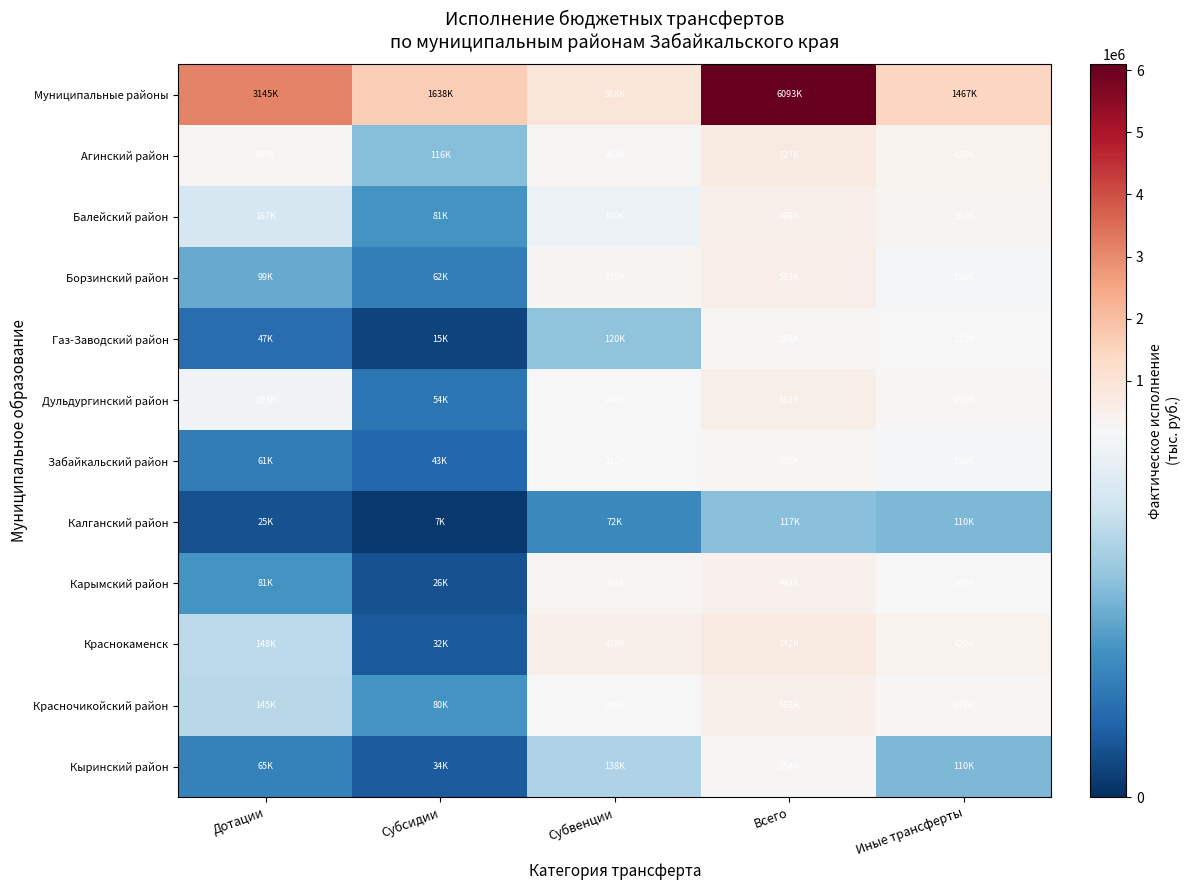

Reading left to right, extract all data points from this chart.

Муниципальные районы: Дотации=3144684.1	Субсидии=1638325.6	Субвенции=917963.8	Всего=6093479.9	Иные трансферты=1466583.9
Агинский район: Дотации=307456.6	Субсидии=115675.7	Субвенции=261894.5	Всего=726506.4	Иные трансферты=429137.0
Балейский район: Дотации=167186.0	Субсидии=81144.8	Субвенции=189531.1	Всего=495845.3	Иные трансферты=357450.8
Борзинский район: Дотации=99328.3	Субсидии=61816.3	Субвенции=375022.0	Всего=593368.4	Иные трансферты=198359.7
Газ-Заводский район: Дотации=47221.7	Субсидии=15137.7	Субвенции=120224.7	Всего=282522.9	Иные трансферты=221501.4
Дульдургинский район: Дотации=193468.9	Субсидии=53701.8	Субвенции=246353.1	Всего=560638.1	Иные трансферты=276343.2
Забайкальский район: Дотации=60748.9	Субсидии=43112.0	Субвенции=212477.2	Всего=335491.4	Иные трансферты=198359.7
Калганский район: Дотации=25306.4	Субсидии=6846.4	Субвенции=71700.6	Всего=116968.6	Иные трансферты=110260.3
Карымский район: Дотации=81367.7	Субсидии=26170.5	Субвенции=301418.3	Всего=443264.3	Иные трансферты=203143.0
Краснокаменск: Дотации=147624.0	Субсидии=31938.2	Субвенции=478297.6	Всего=741526.3	Иные трансферты=429137.0
Красночикойский район: Дотации=145499.1	Субсидии=80373.2	Субвенции=240023.2	Всего=502783.8	Иные трансферты=276343.2
Кыринский район: Дотации=64941.0	Субсидии=33675.5	Субвенции=138058.0	Всего=253547.2	Иные трансферты=110260.3